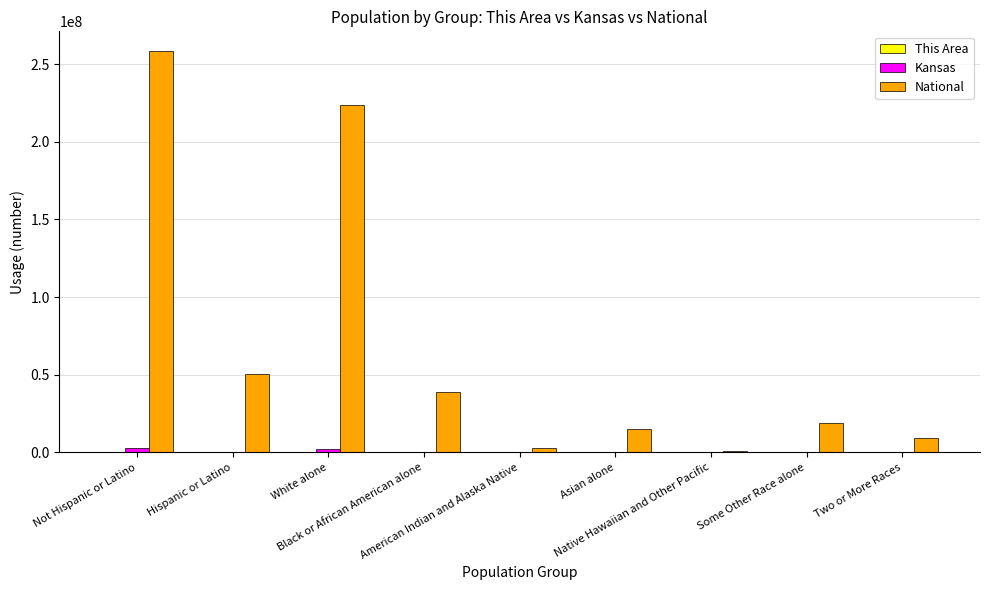

Which series has the largest total across all categories?

National